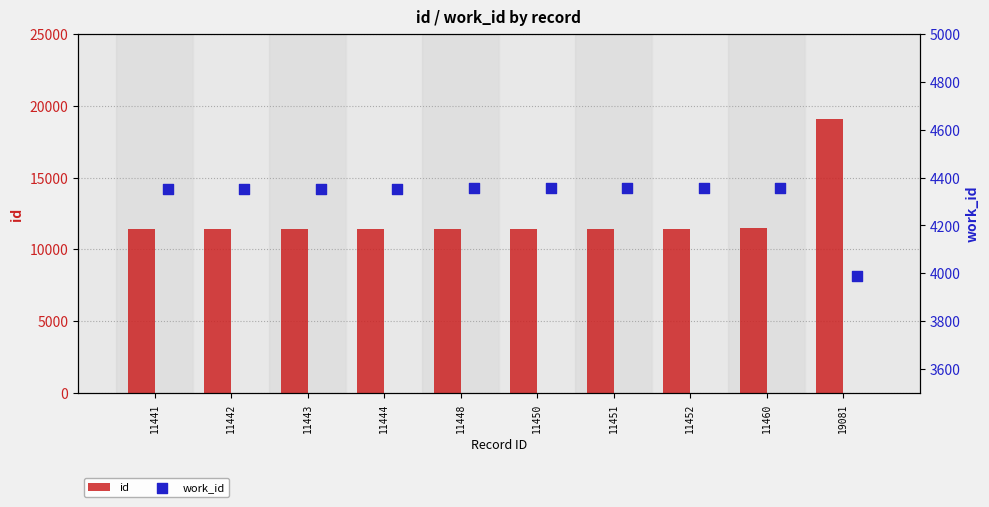

Which series has the widest spread of Y values?

id